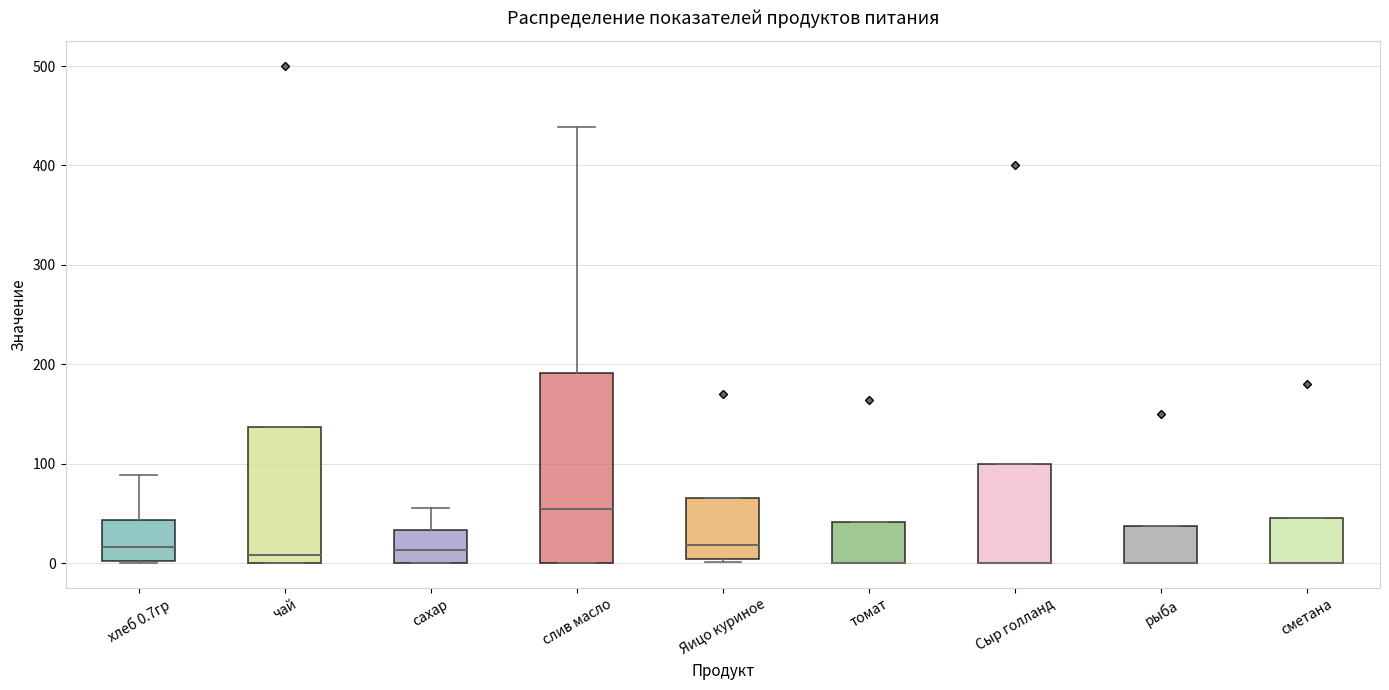

Which box is the tallest, from its lower edge to its upper edge?

слив масло